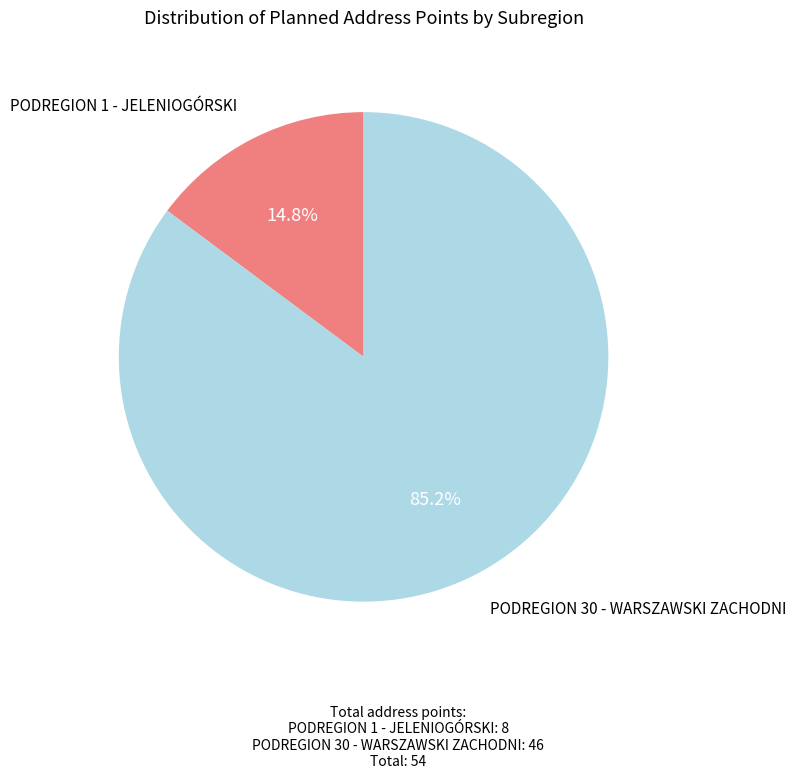

What percentage is NOT represented by PODREGION 1 - JELENIOGÓRSKI?

85.2%